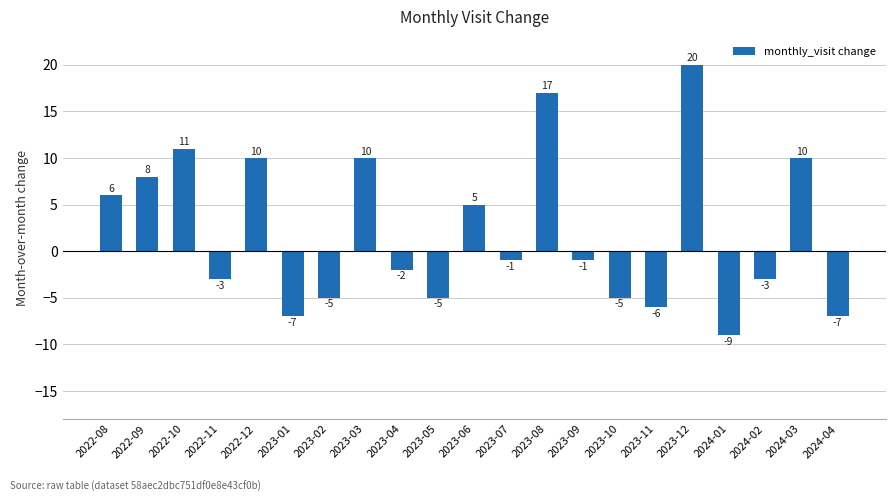

Reading left to right, what are all the values shown in this chart?

2022-08=6	2022-09=8	2022-10=11	2022-11=-3	2022-12=10	2023-01=-7	2023-02=-5	2023-03=10	2023-04=-2	2023-05=-5	2023-06=5	2023-07=-1	2023-08=17	2023-09=-1	2023-10=-5	2023-11=-6	2023-12=20	2024-01=-9	2024-02=-3	2024-03=10	2024-04=-7